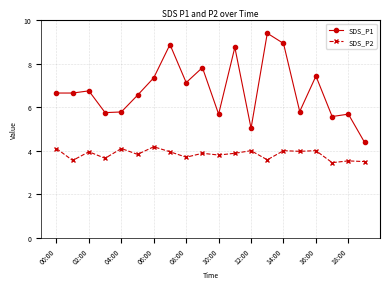

What is the minimum value for SDS_P1?

4.4